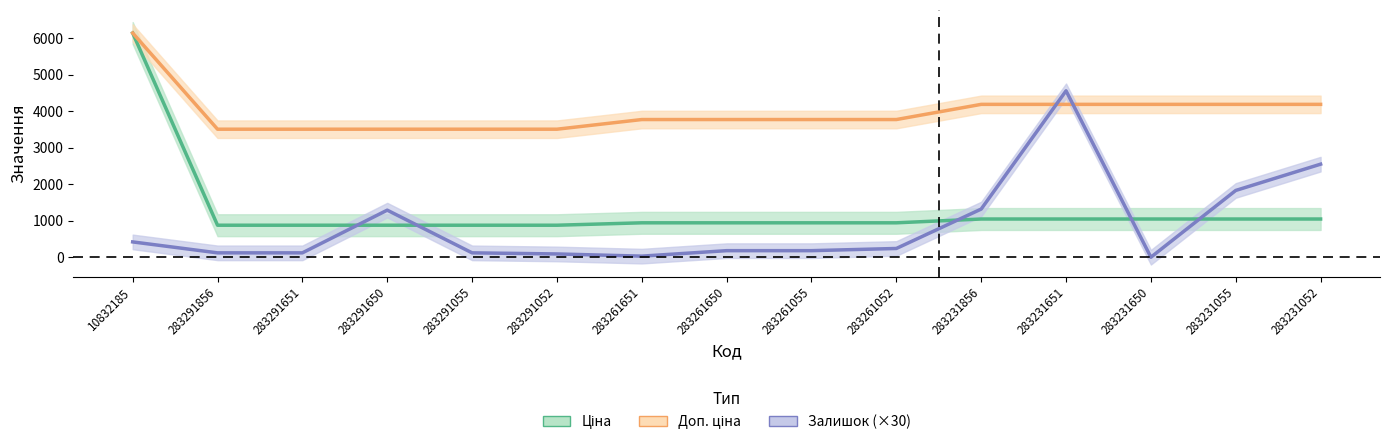

At which category is the sum across all series the highest?

10832185